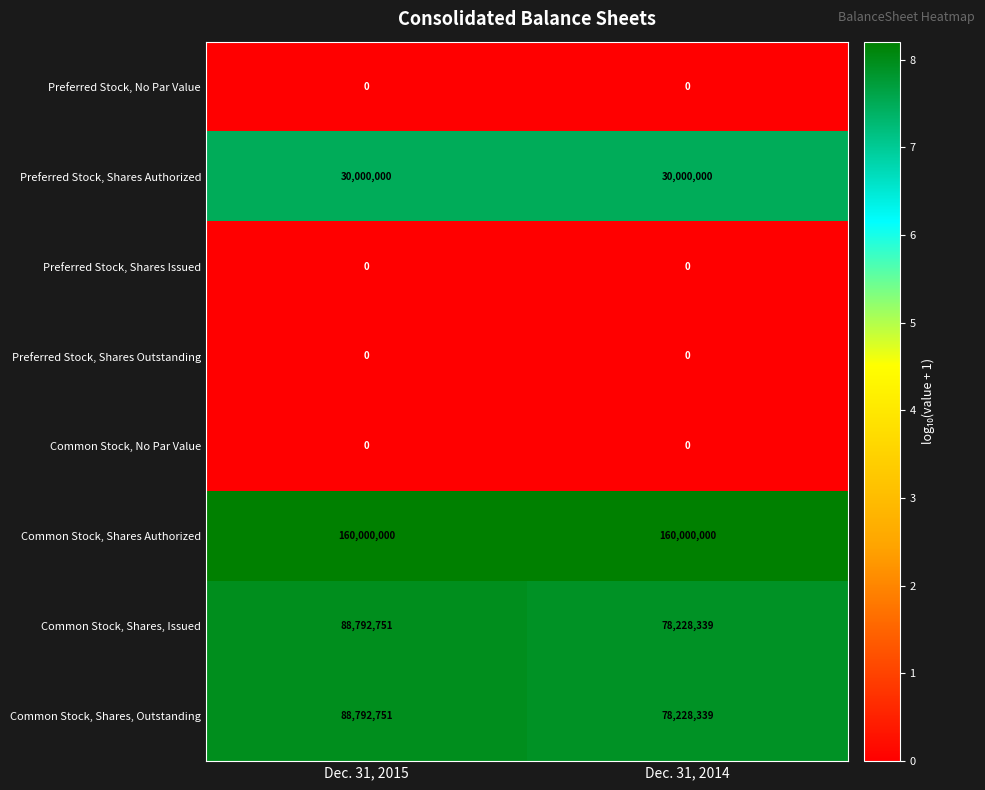

Which series has the largest total across all categories?

Common Stock, Shares Authorized